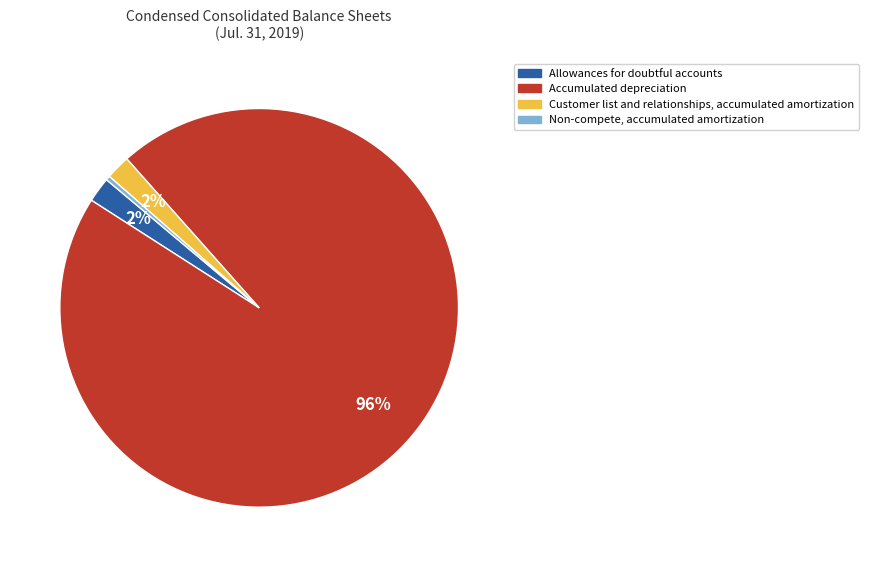

Do Allowances for doubtful accounts and Non-compete, accumulated amortization together represent more than half of the pie?

No